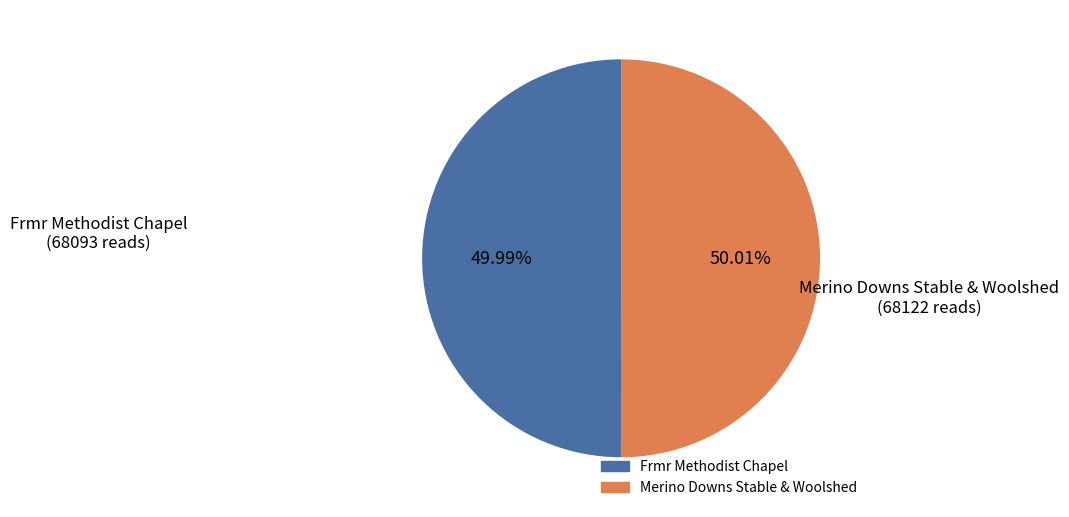

Is there any slice that represents more than half of the pie?

Yes